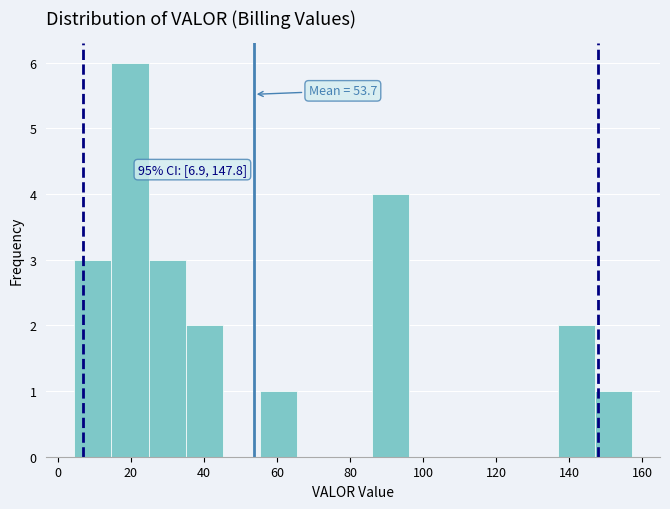

Which range on the x-axis has the tallest bar?

14 to 24